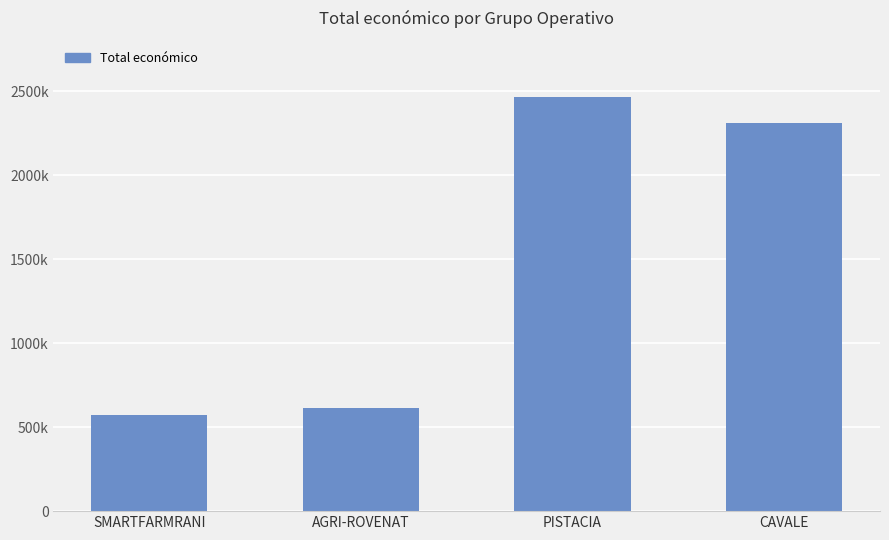

What is the maximum value shown in the chart?

2464572